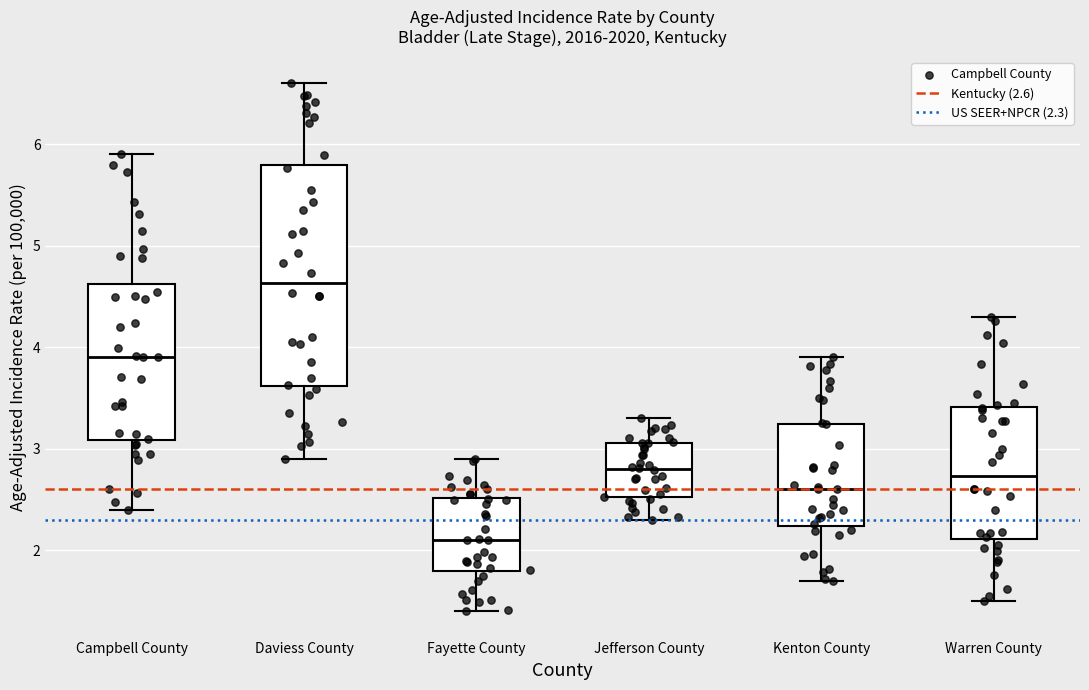

Reading left to right, read every box against the y-axis: the position of its median line, the range the box covers, and the ends of its whiskers. The values are not printed on the chart, so give them approximately, as read against the axis.

Campbell County: median 3.9, box 3.1 to 4.6, whiskers 2.4 to 5.9
Daviess County: median 4.6, box 3.6 to 5.8, whiskers 2.9 to 6.6
Fayette County: median 2.1, box 1.8 to 2.5, whiskers 1.4 to 2.9
Jefferson County: median 2.8, box 2.5 to 3.1, whiskers 2.3 to 3.3
Kenton County: median 2.6, box 2.2 to 3.2, whiskers 1.7 to 3.9
Warren County: median 2.7, box 2.1 to 3.4, whiskers 1.5 to 4.3